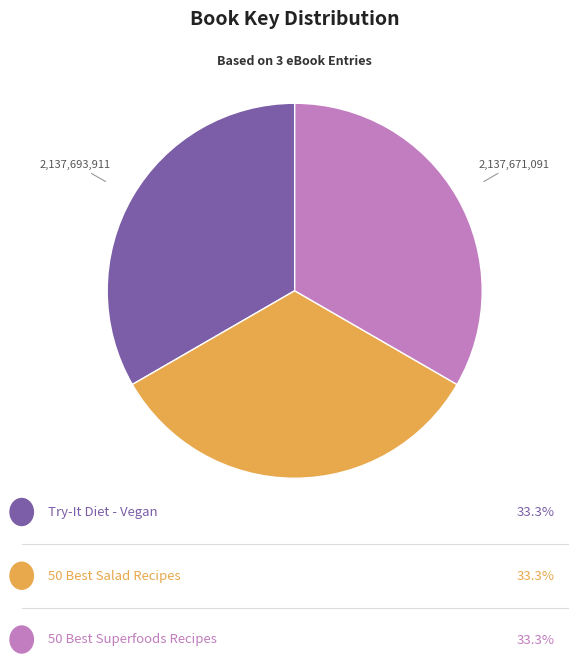

Does any single category account for the majority?

No